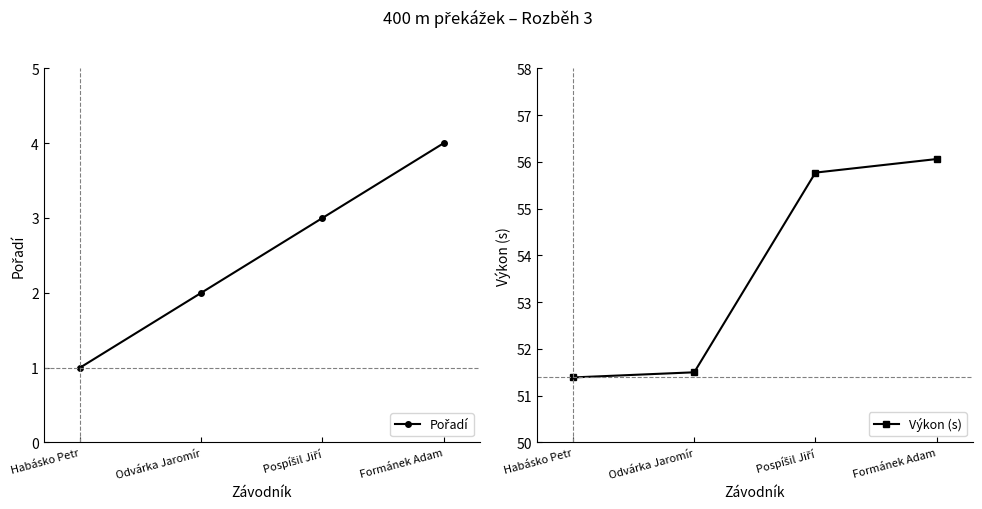

The value of Pořadí at Habásko Petr is 0.6. True or false?

False